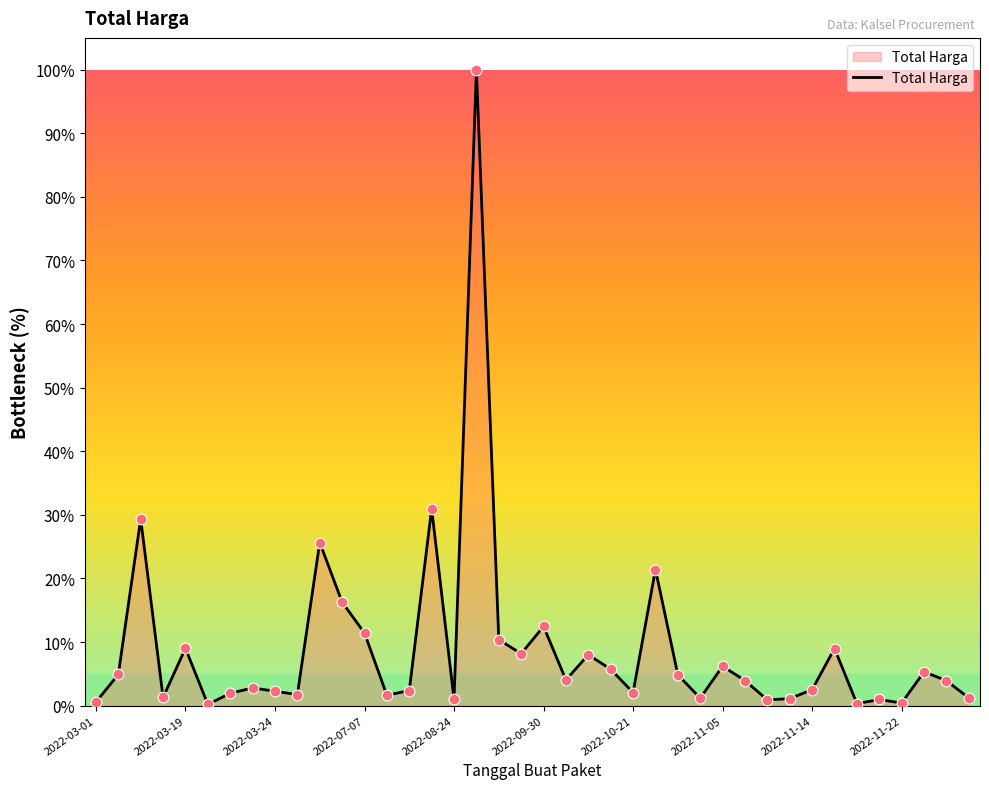

What is the maximum value shown in the chart?

100.0